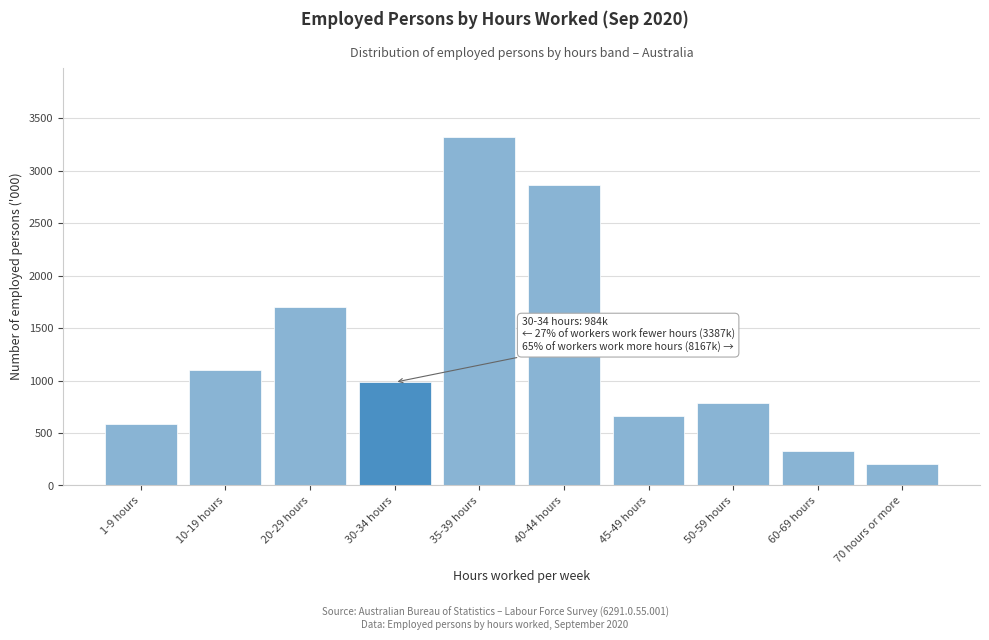

What is the value of the 5th bar from the left?

3318.8